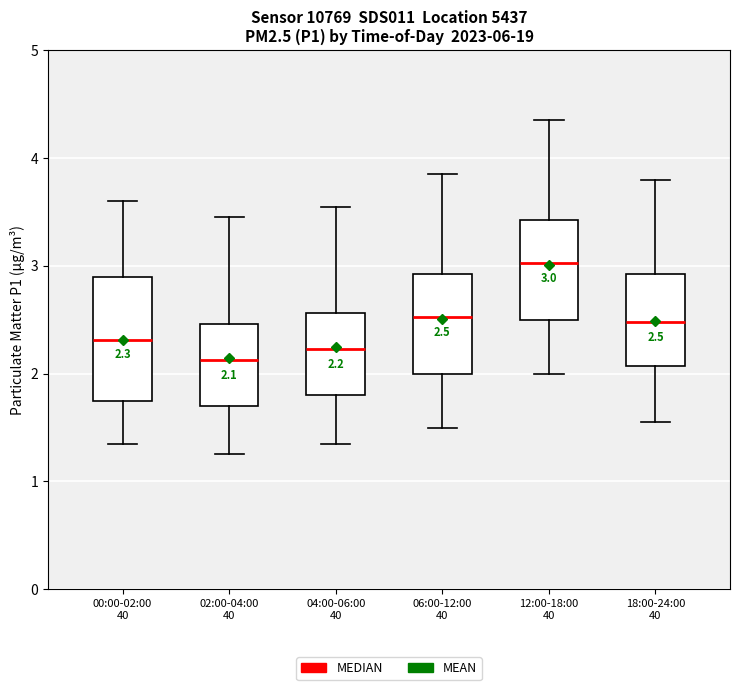

Which box has the lowest median line?

02:00-04:00 40